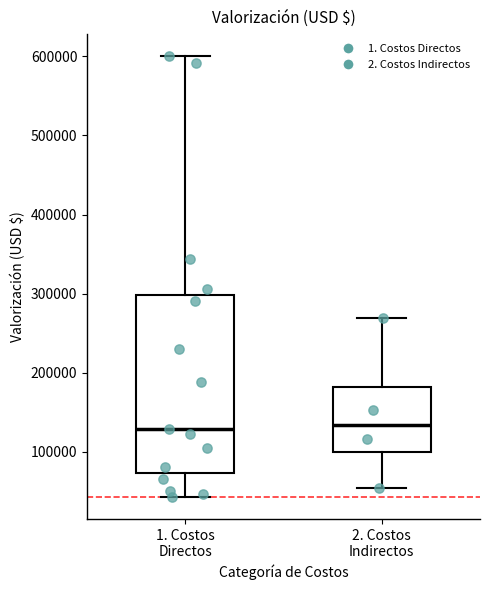

Reading left to right, transcribe this box plot: for each box, give where its median line is, the range the box spans, and where its two whiskers end, as read against the y-axis. The values are not printed on the chart, so give them approximately, as read against the axis.

1. Costos Directos: median 130000, box 70000 to 300000, whiskers 40000 to 600000
2. Costos Indirectos: median 130000, box 100000 to 180000, whiskers 50000 to 270000